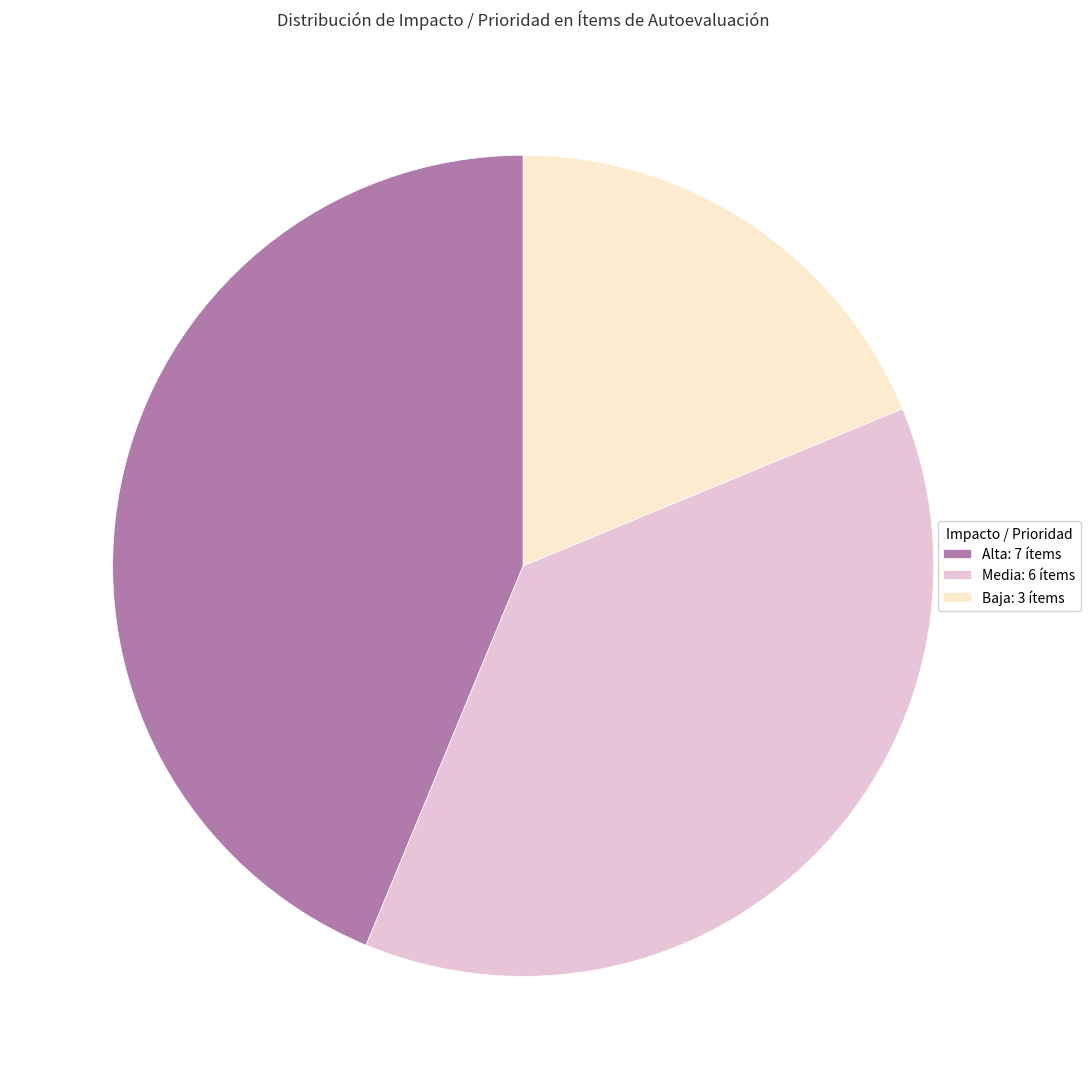

Between Baja: 3 ítems and Alta: 7 ítems, which is larger?

Alta: 7 ítems